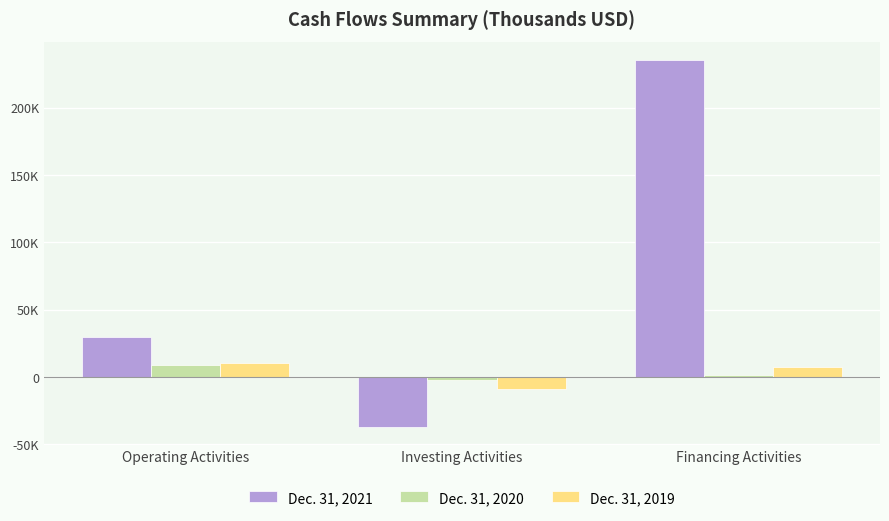

What are all the series names shown in the legend?

Dec. 31, 2021, Dec. 31, 2020, Dec. 31, 2019